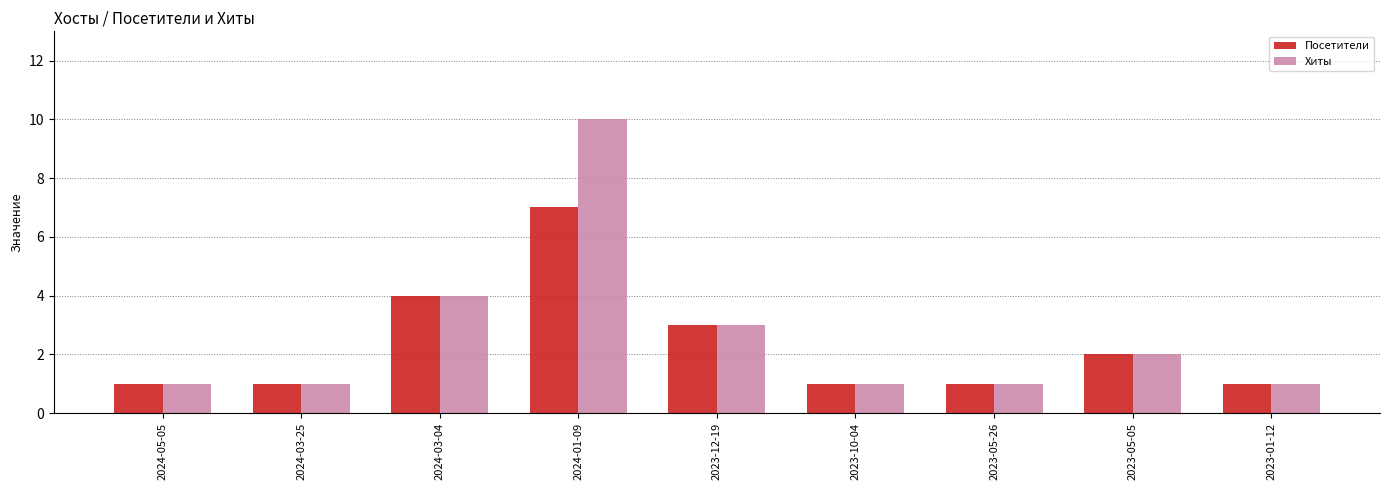

What are all the series names shown in the legend?

Посетители, Хиты